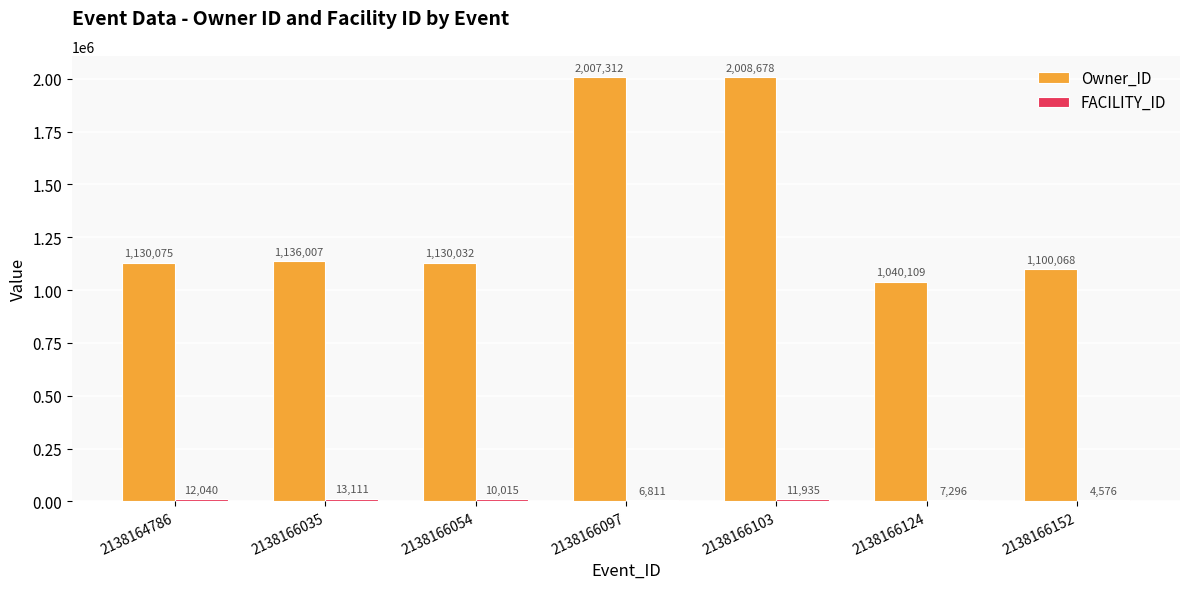

Where is Owner_ID nearest to the value 1524393?

2138166035